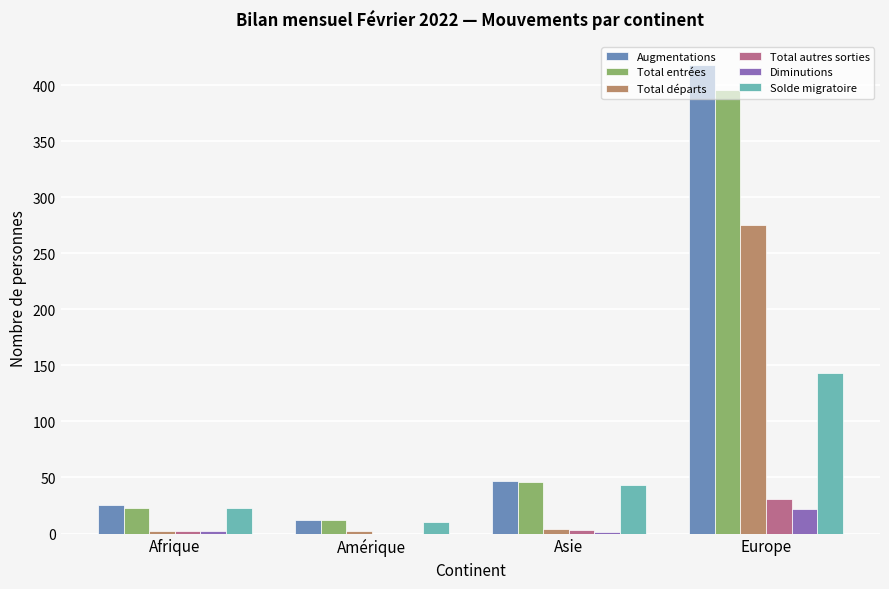

What is the greatest value displayed?

418